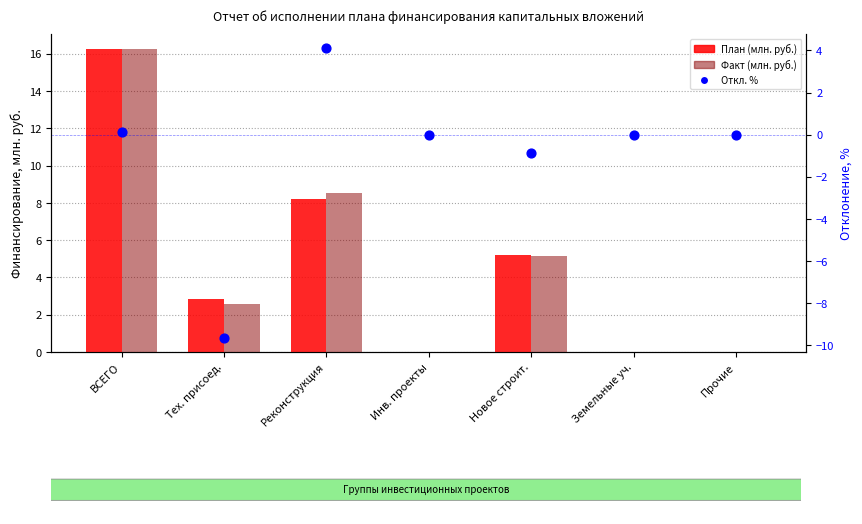

Which series contains the lowest Y value?

Откл. %